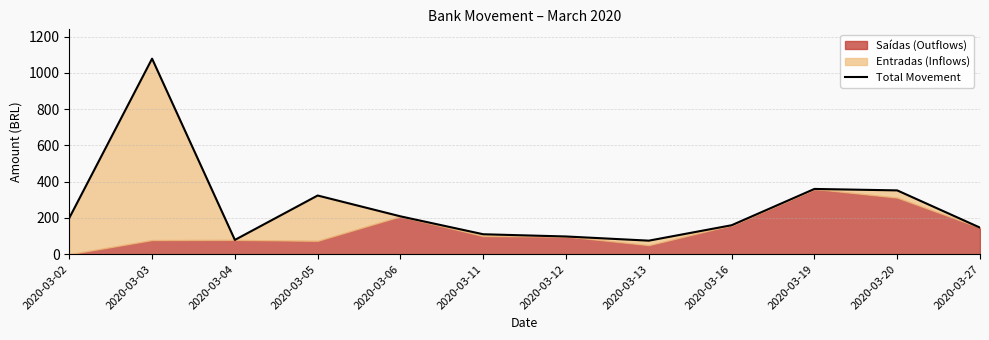

Does the chart have visible grid lines?

Yes